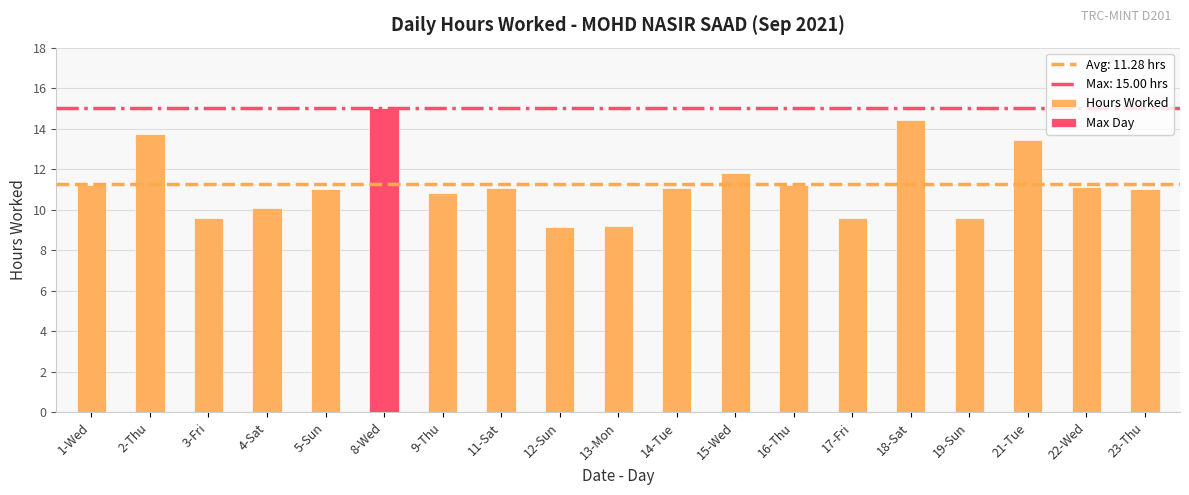

Reading right to left, what are all the values shown in this chart?

23-Thu=11.0	22-Wed=11.1	21-Tue=13.5	19-Sun=9.6	18-Sat=14.4	17-Fri=9.6	16-Thu=11.2	15-Wed=11.8	14-Tue=11.1	13-Mon=9.2	12-Sun=9.2	11-Sat=11.1	9-Thu=10.8	8-Wed=15.0	5-Sun=11.0	4-Sat=10.1	3-Fri=9.6	2-Thu=13.8	1-Wed=11.2